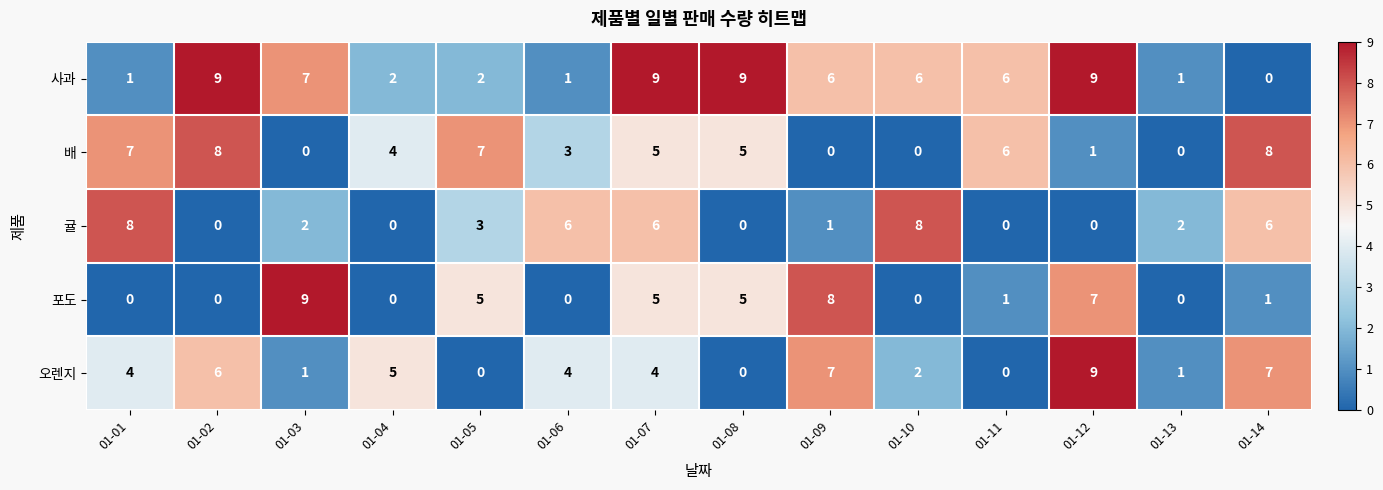

At which label does 사과 first exceed 6?

01-02